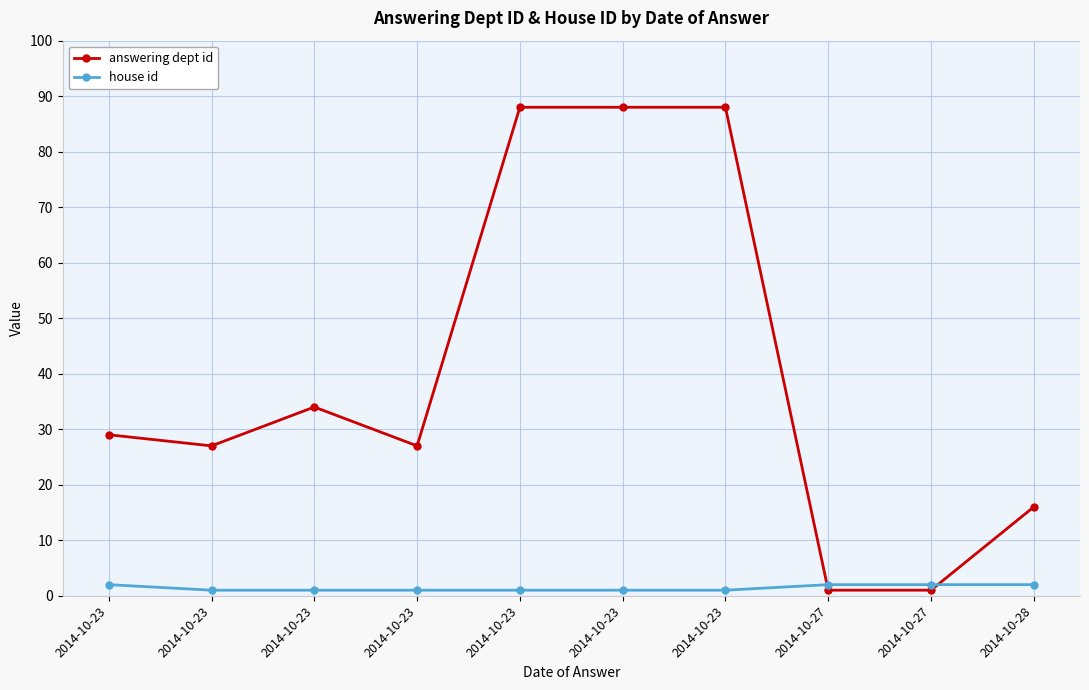

Is the value of answering dept id at 2014-10-23 greater than the value of house id at 2014-10-23?

Yes